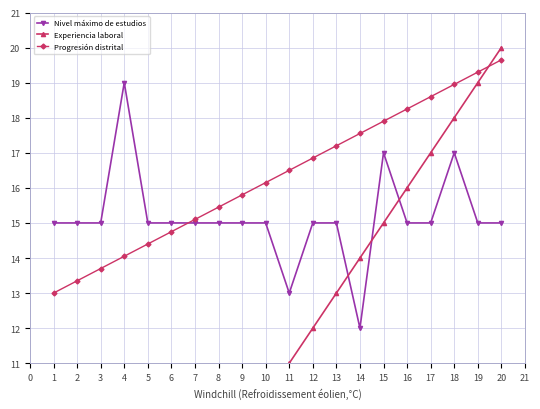

What are all the series names shown in the legend?

Nivel máximo de estudios, Experiencia laboral, Progresión distrital